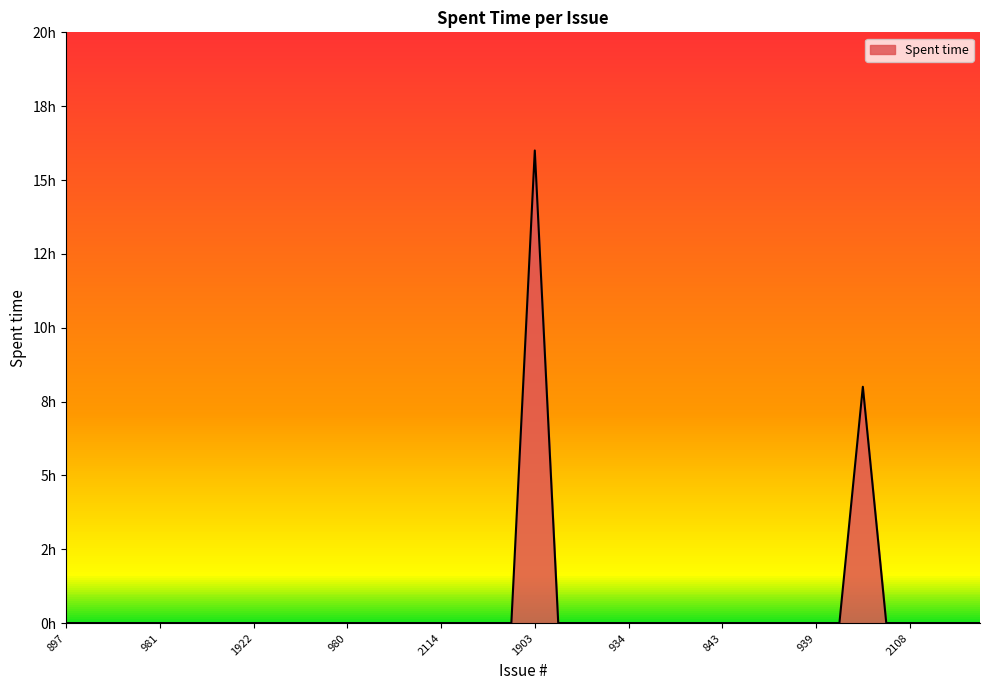

What is the sum of all values?

24